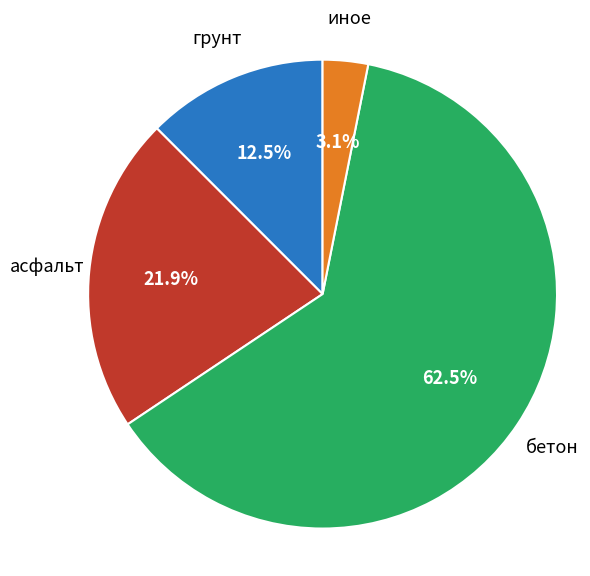

How many slices are in this pie chart?

4